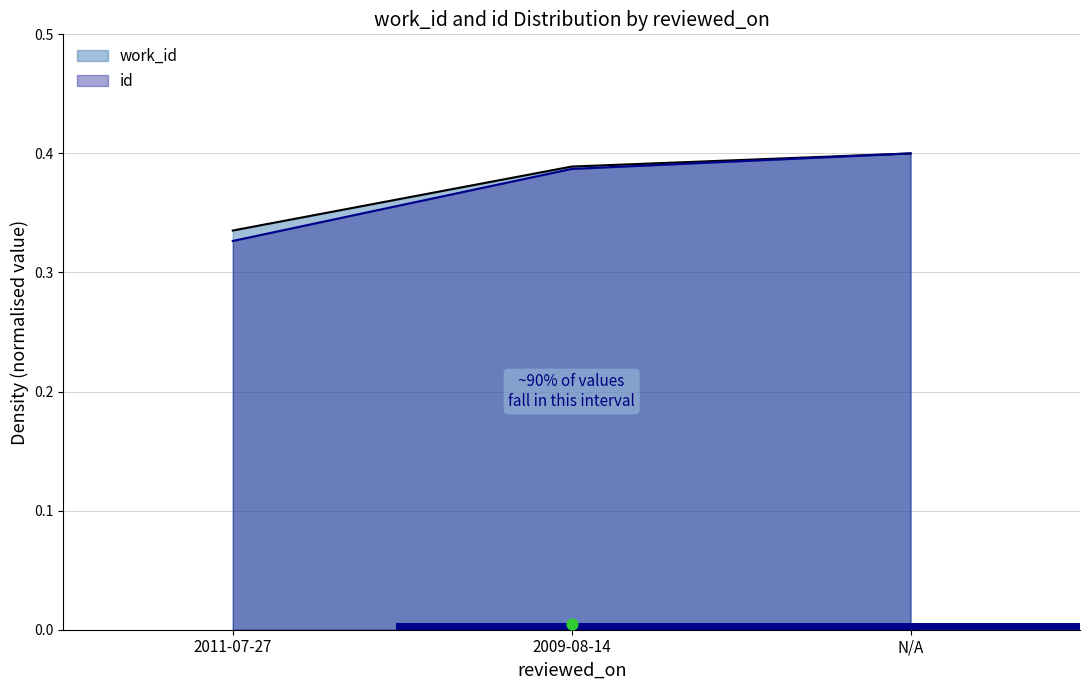

Which series reaches the maximum Y coordinate?

work_id